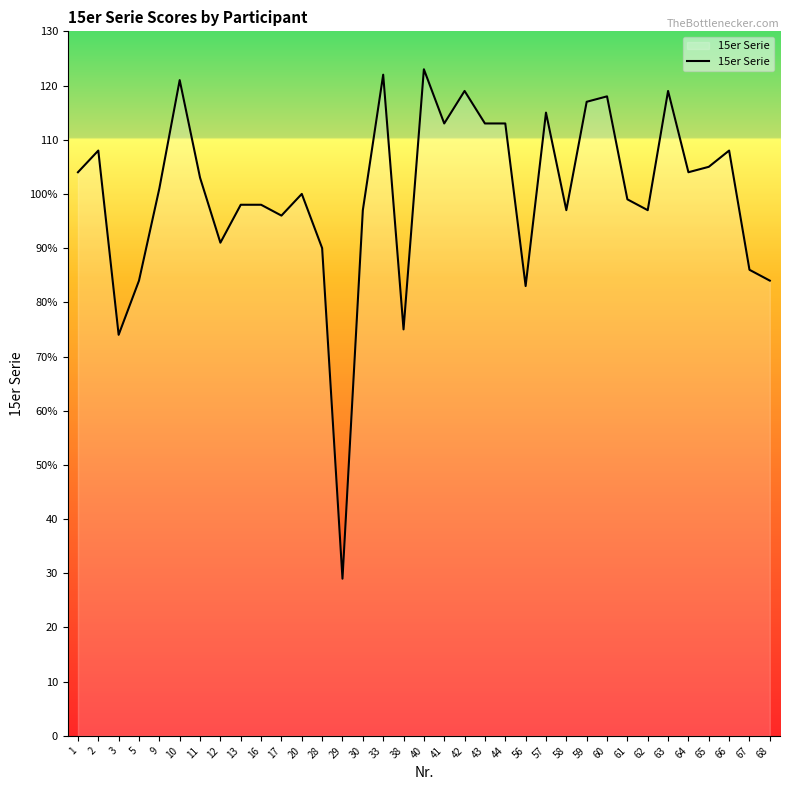

Is this an area chart (filled region under the line)?

Yes